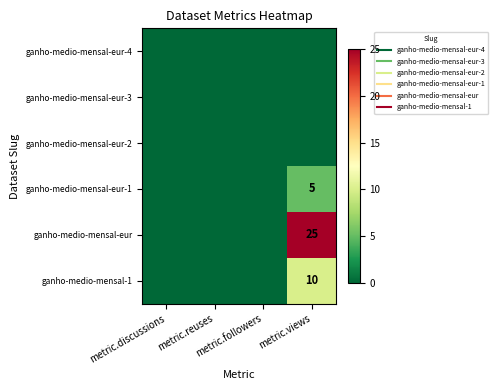

How many values in the ganho-medio-mensal-1 series exceed 0?

1